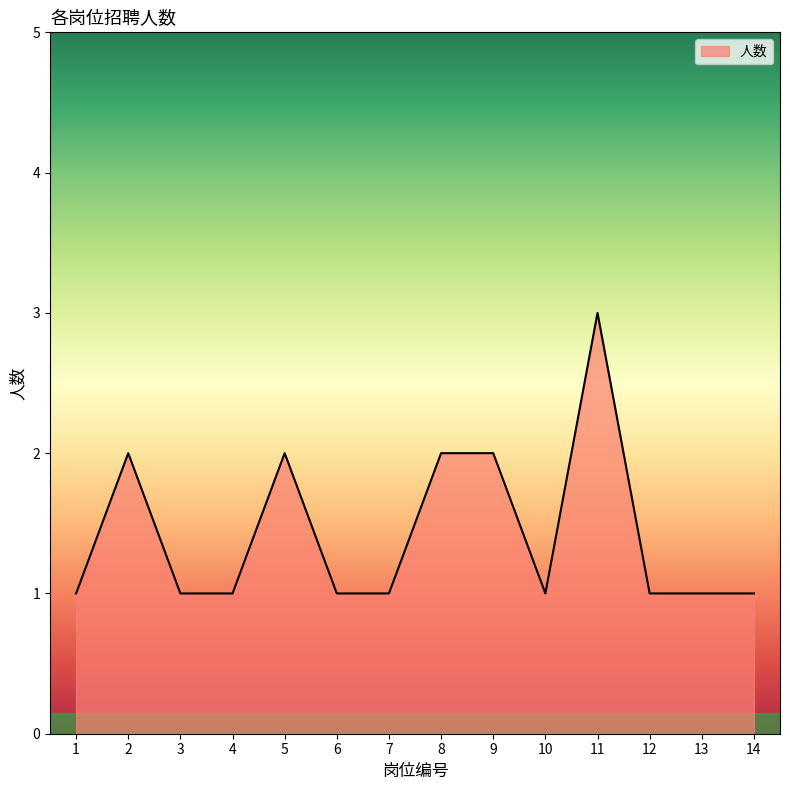

Which has a higher value, 9 or 4?

9